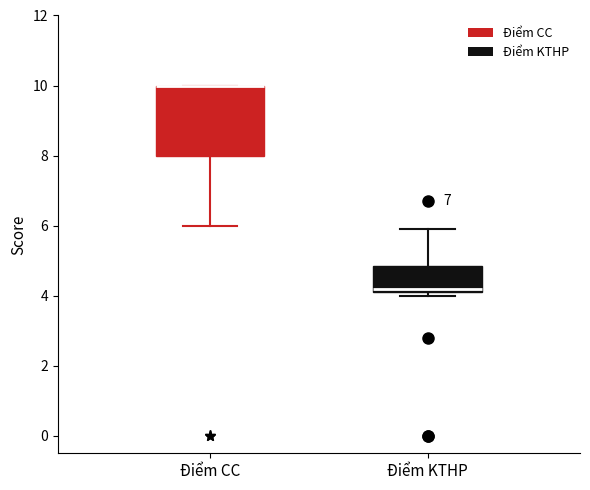

Reading left to right, read every box against the y-axis: the position of its median line, the range the box covers, and the ends of its whiskers. The values are not printed on the chart, so give them approximately, as read against the axis.

Điểm CC: median 10.0 (drawn on the box's upper edge), box 8.0 to 10.0, whiskers 6.0 to 10.0
Điểm KTHP: median 4.2 (just above the box's lower edge), box 4.2 to 4.8, whiskers 4.0 to 6.0